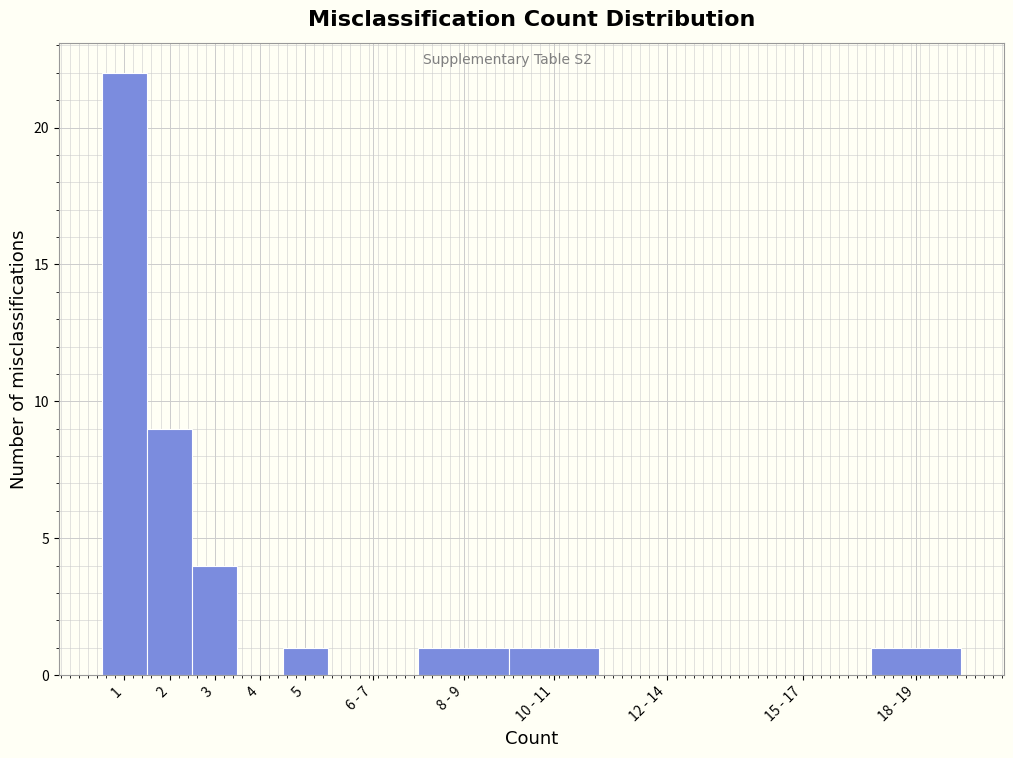

Reading left to right, extract all data points from this chart.

1=22	2=9	3=4	4=0	5=1	6 - 7=0	8 - 9=1	10 - 11=1	12 - 14=0	15 - 17=0	18 - 19=1